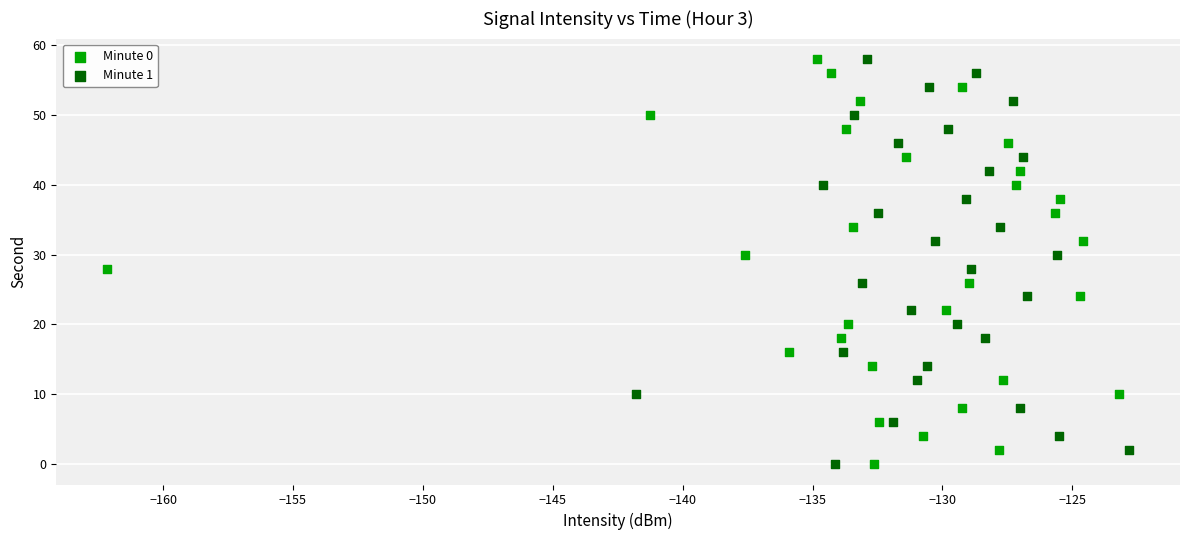

What are all the series names shown in the legend?

Minute 0, Minute 1